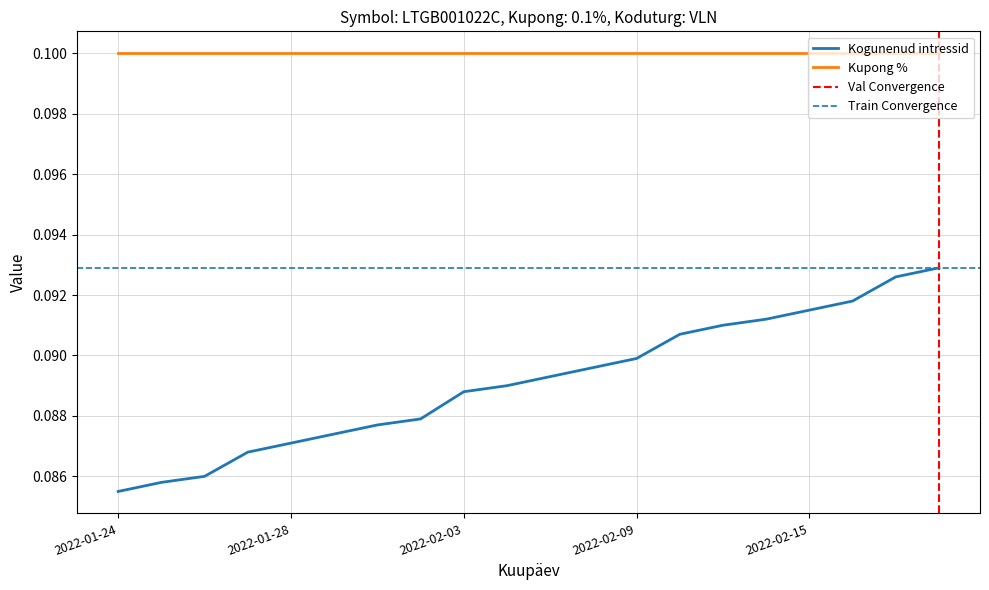

At which label is the value closest to 0?

2022-01-24